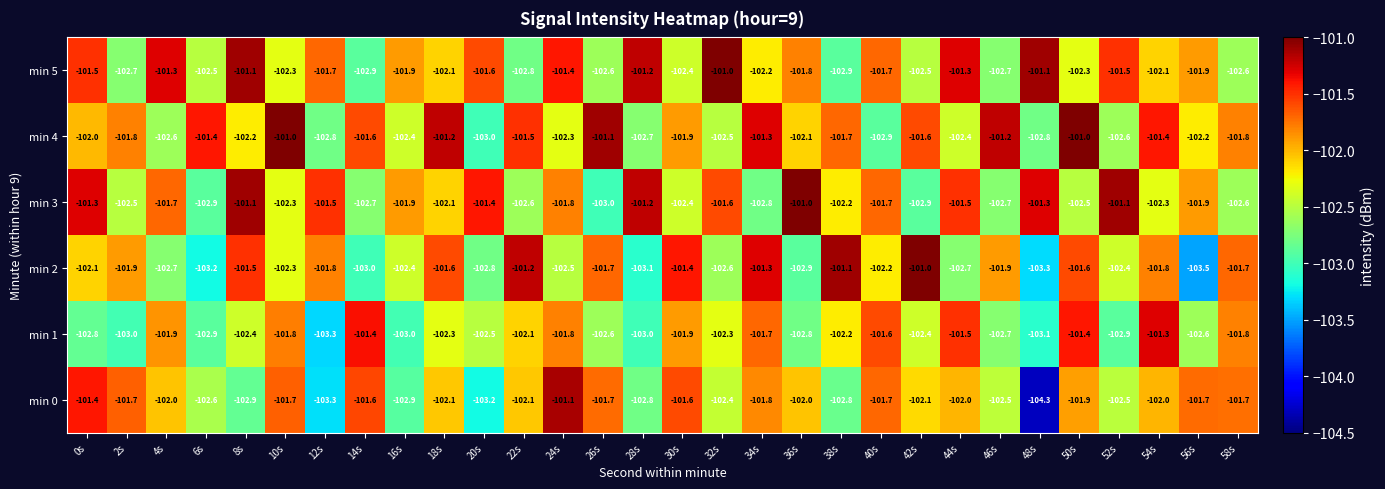

Which series has the largest total across all categories?

min 4